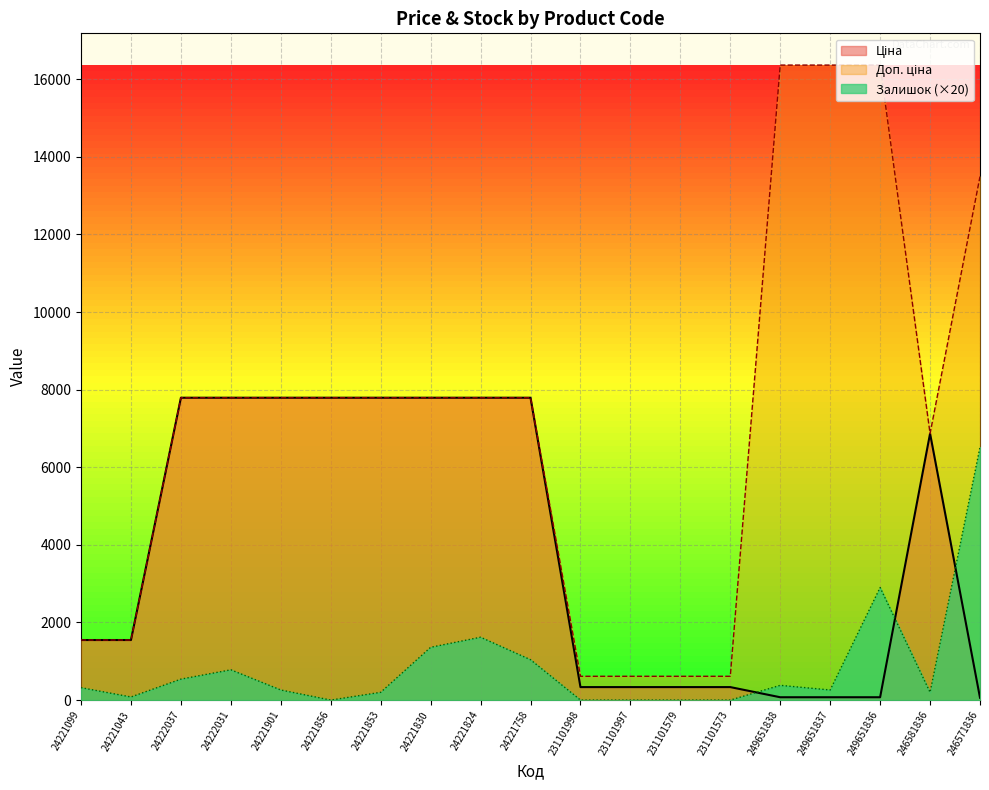

The Доп. ціна series shows 7792.9 at 24221758. True or false?

True